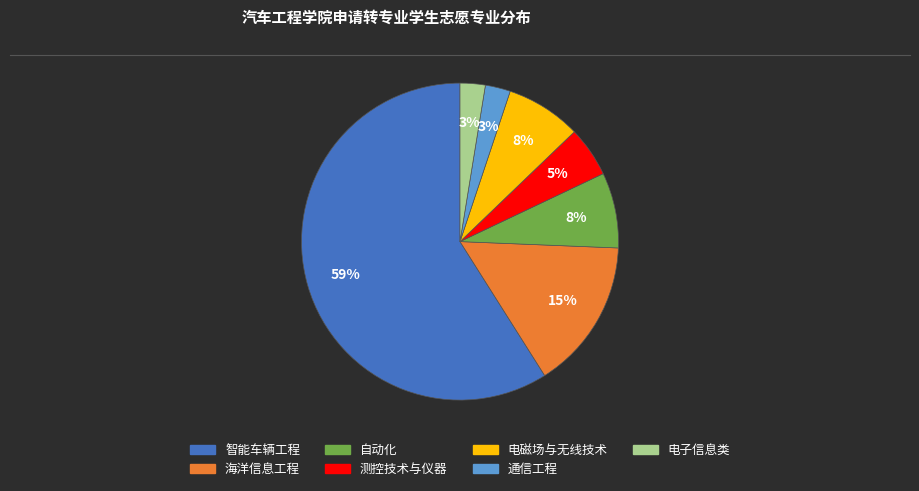

Combined, do 测控技术与仪器 and 智能车辆工程 account for over 50%?

Yes